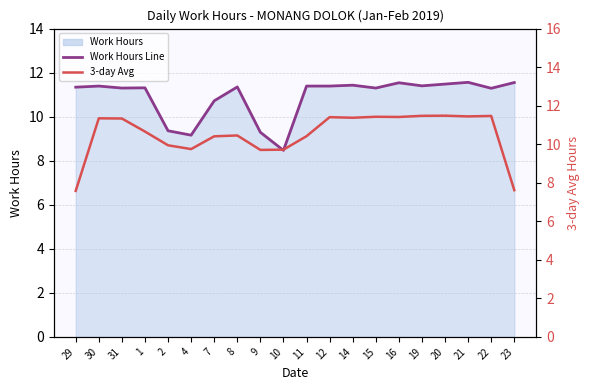

The value of 3-day Avg at 8 is 10.5. True or false?

True